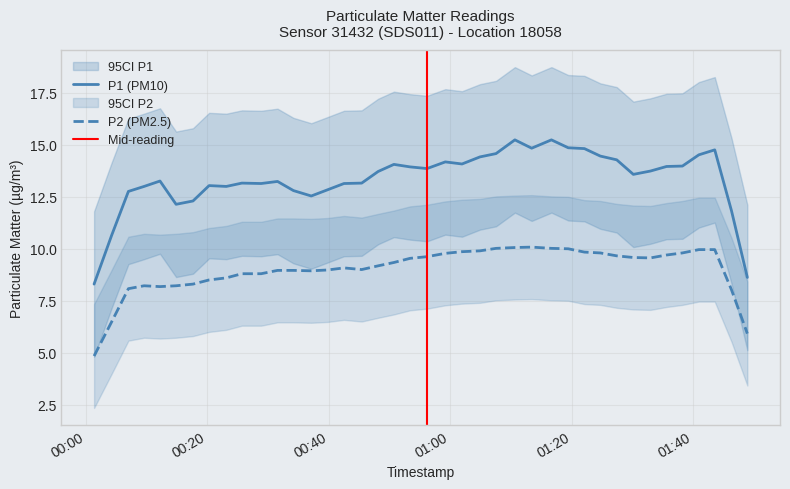

True or false: P2 and P1 cross at least once.

False